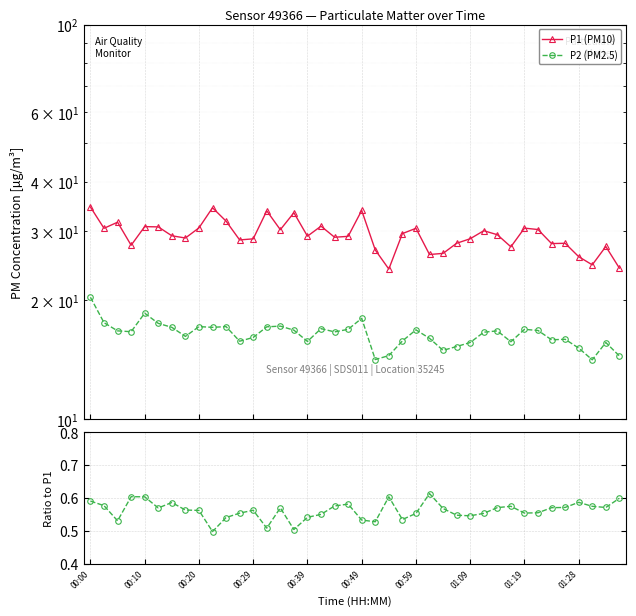

Which category has the lowest value in the P1 (PM10) series?

22